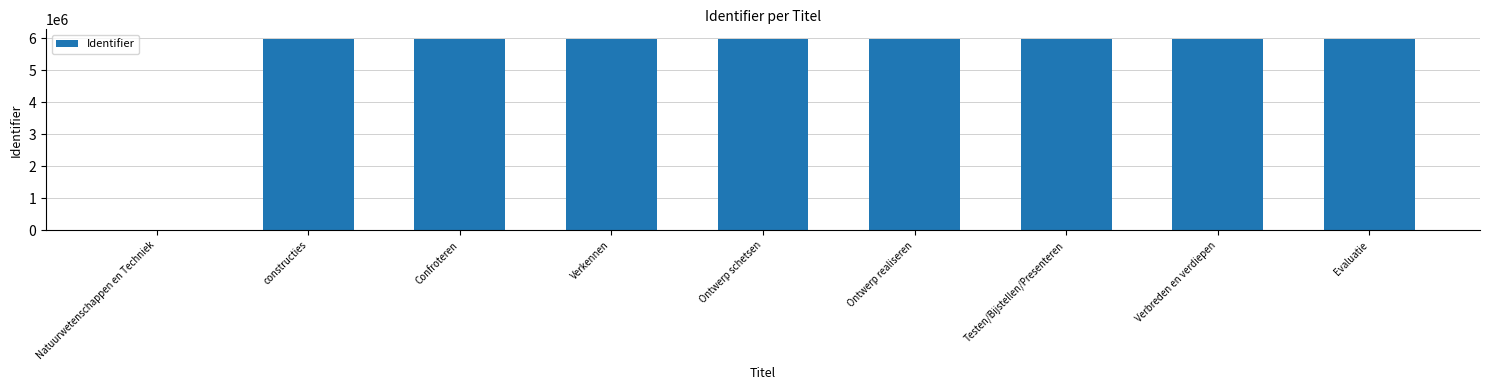

What is the greatest value displayed?

5987006